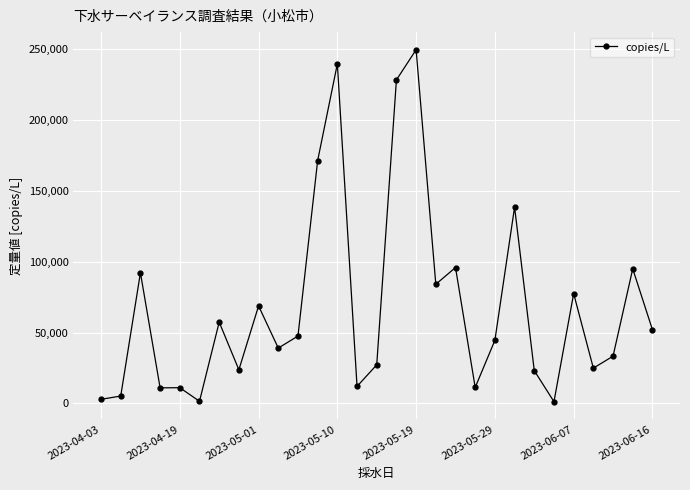

What is the average value?

67903.4